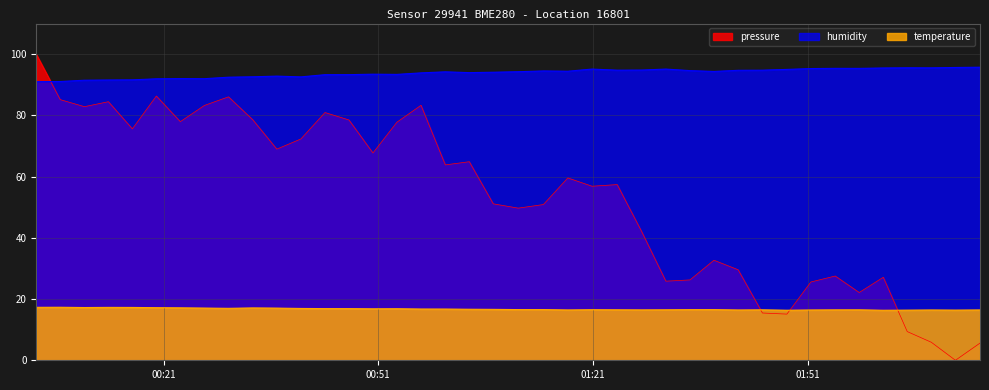

True or false: pressure has more than 0 points higher than both neighbors.

True